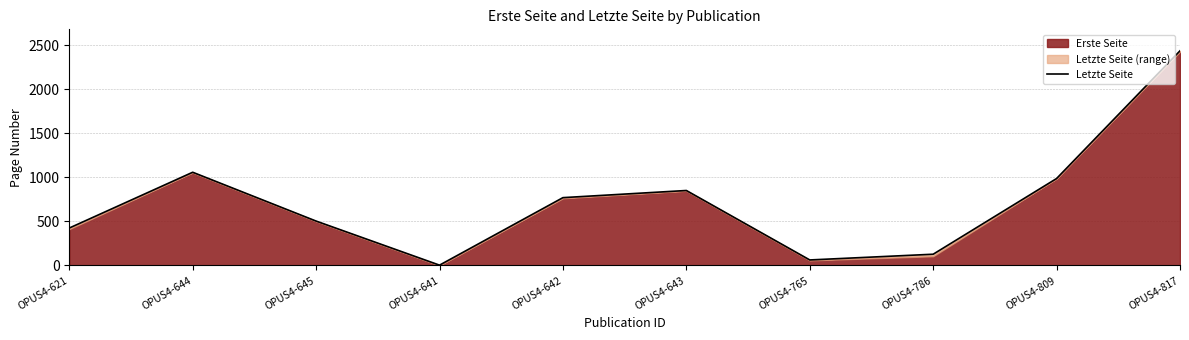

The chart shows a value of 63 at OPUS4-765. True or false?

True